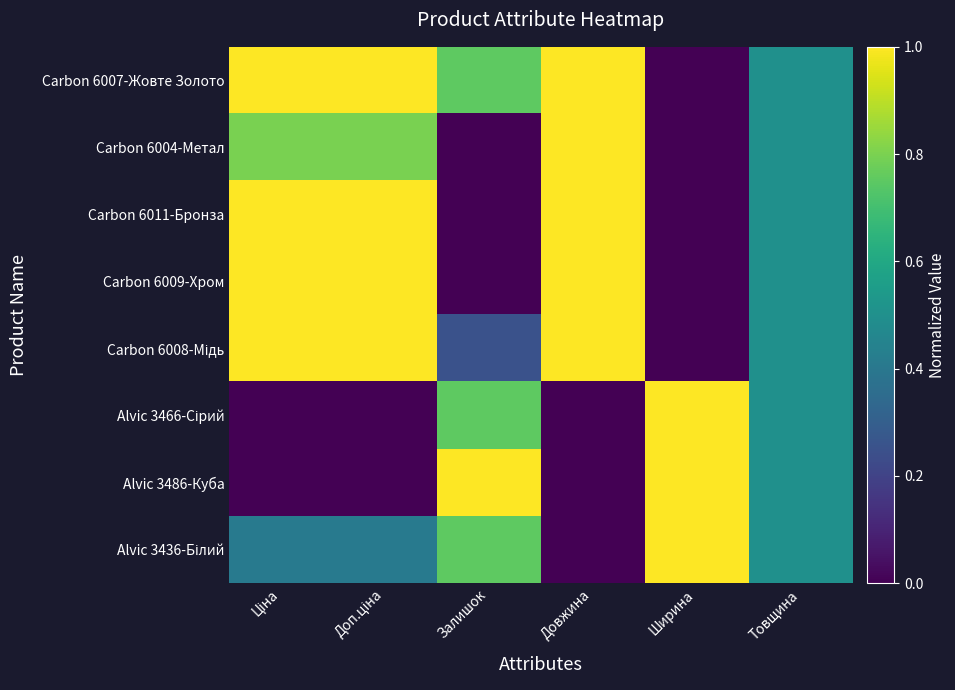

At which category is the sum across all series the highest?

Ціна